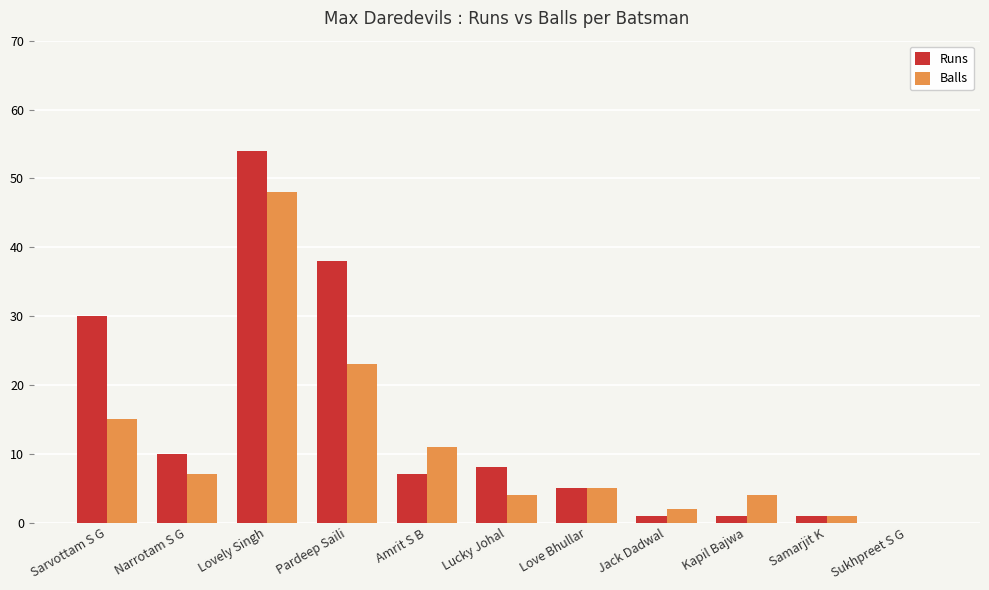

What is the sum of all Runs values?

155